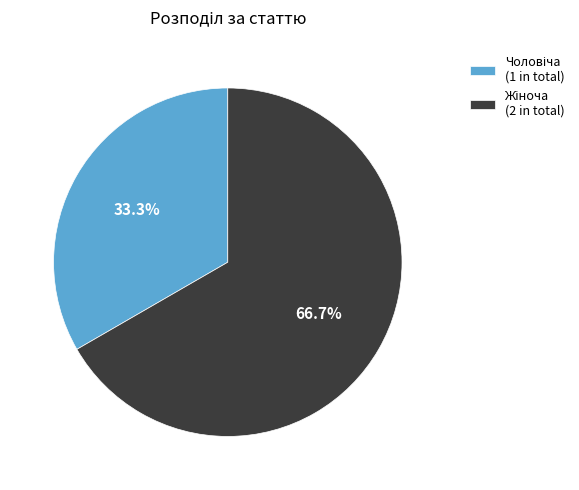

Does any single category account for the majority?

Yes